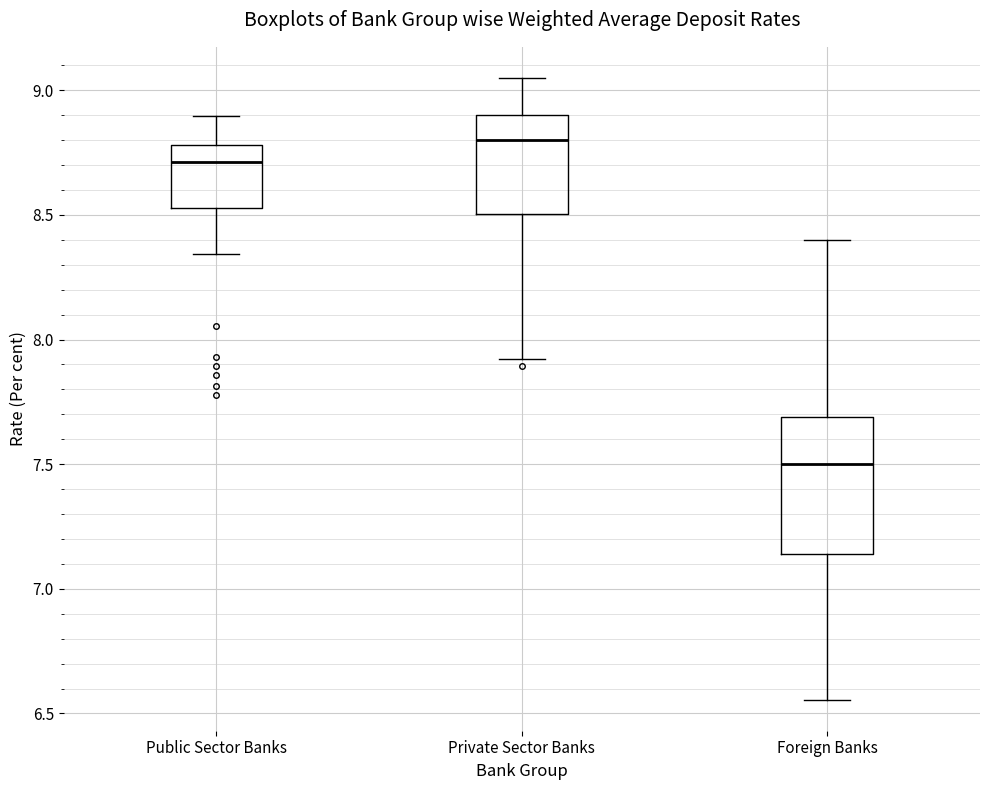

Reading left to right, transcribe this box plot: for each box, give where its median line is, the range the box spans, and where its two whiskers end, as read against the y-axis. The values are not printed on the chart, so give them approximately, as read against the axis.

Public Sector Banks: median 8.70, box 8.55 to 8.80, whiskers 8.35 to 8.90
Private Sector Banks: median 8.80, box 8.50 to 8.90, whiskers 7.90 to 9.05
Foreign Banks: median 7.50, box 7.15 to 7.70, whiskers 6.55 to 8.40